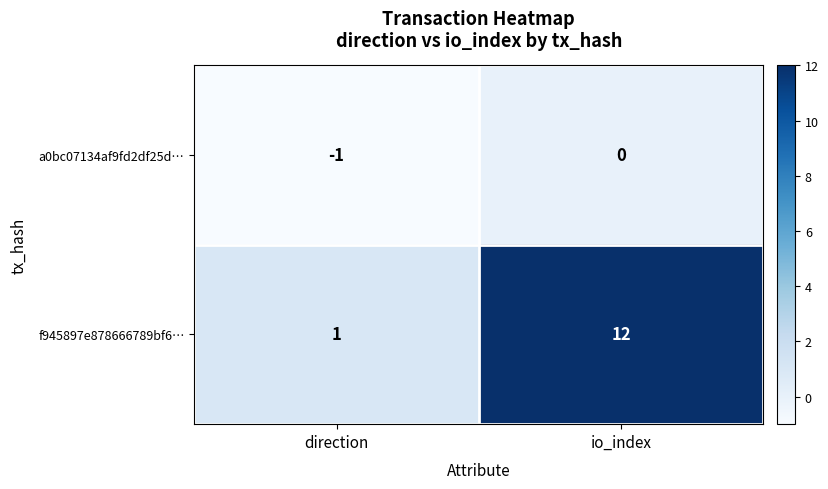

Which series has the largest range (max minus min)?

f945897e878666789bf6…